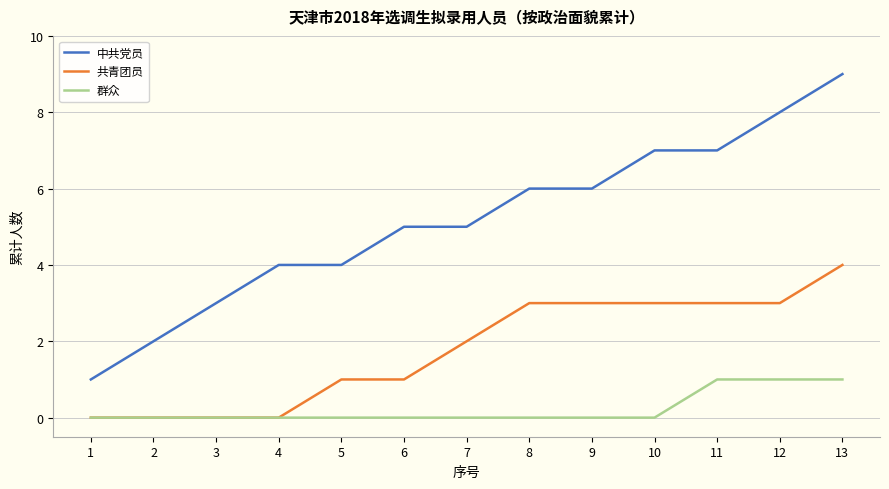

Reading left to right, transcribe all the data shown in this chart.

中共党员: 1=1	2=2	3=3	4=4	5=4	6=5	7=5	8=6	9=6	10=7	11=7	12=8	13=9
共青团员: 1=0	2=0	3=0	4=0	5=1	6=1	7=2	8=3	9=3	10=3	11=3	12=3	13=4
群众: 1=0	2=0	3=0	4=0	5=0	6=0	7=0	8=0	9=0	10=0	11=1	12=1	13=1